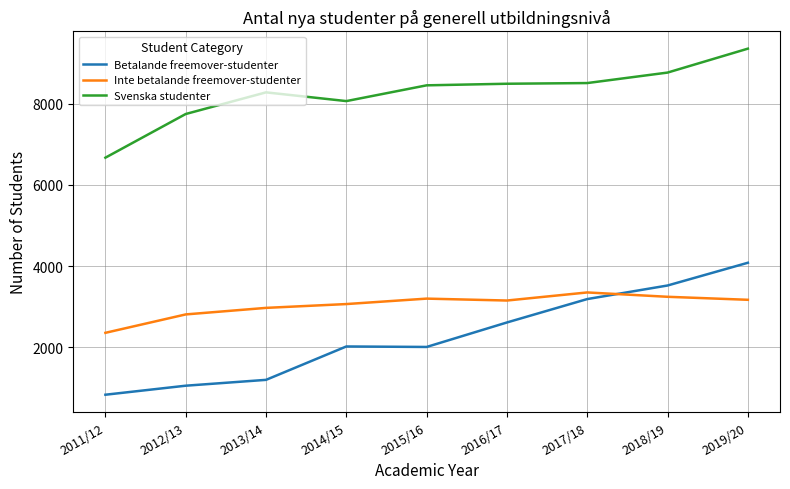

True or false: Betalande freemover-studenter and Svenska studenter intersect in this chart.

False